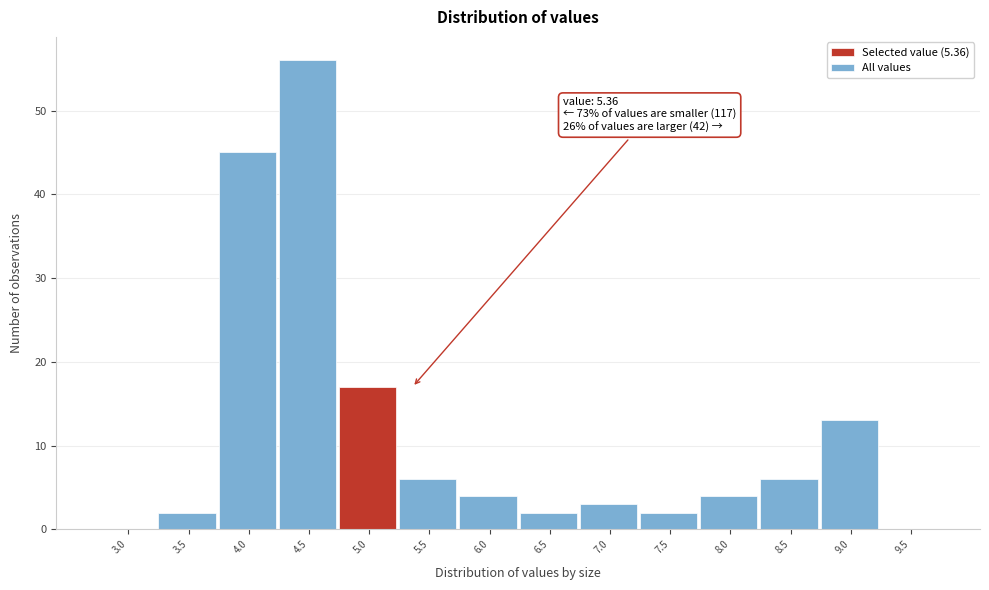

Reading left to right, transcribe all the data shown in this chart.

3.0=0	3.5=2	4.0=45	4.5=56	5.0=17	5.5=6	6.0=4	6.5=2	7.0=3	7.5=2	8.0=4	8.5=6	9.0=13	9.5=0